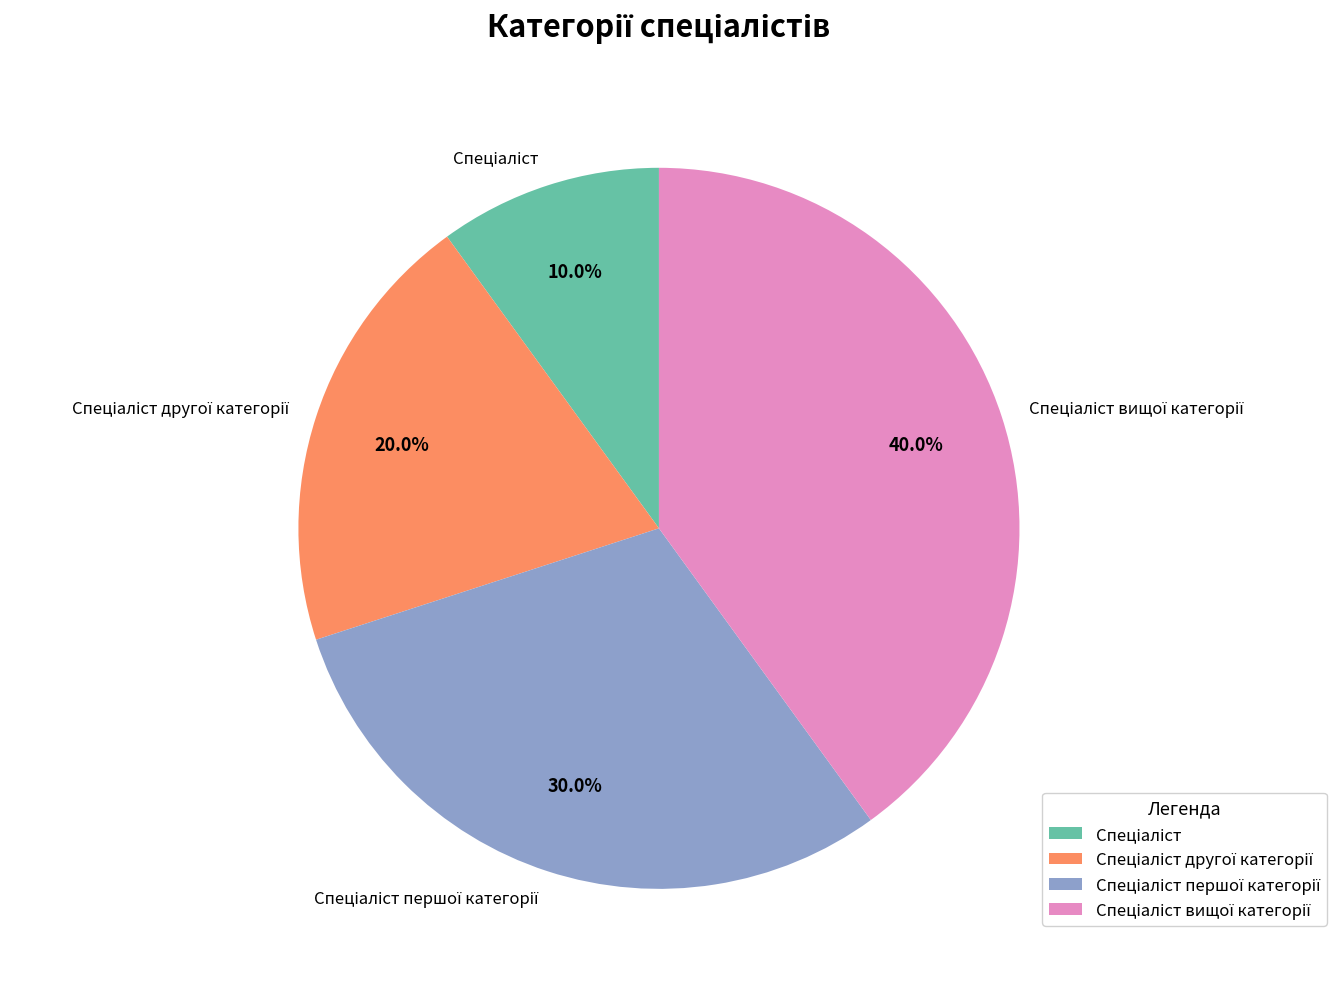

How many segments does this pie chart have?

4